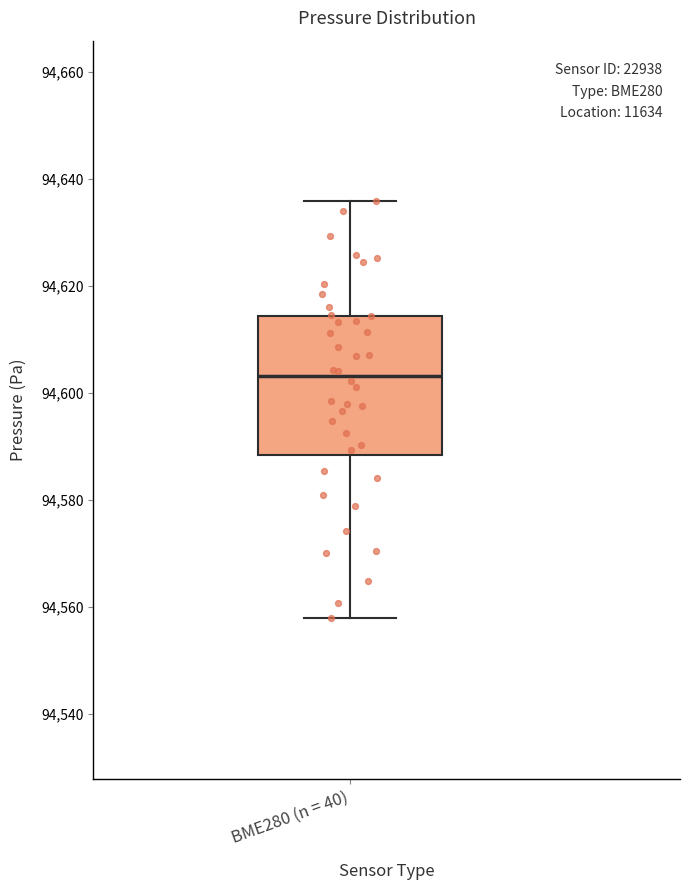

Read this box plot against the y-axis: the position of the median line, the range covered by the box, and the ends of both whiskers. The values are not printed on the chart, so give them approximately, as read against the axis.

median 94604, box 94588 to 94614, whiskers 94558 to 94636